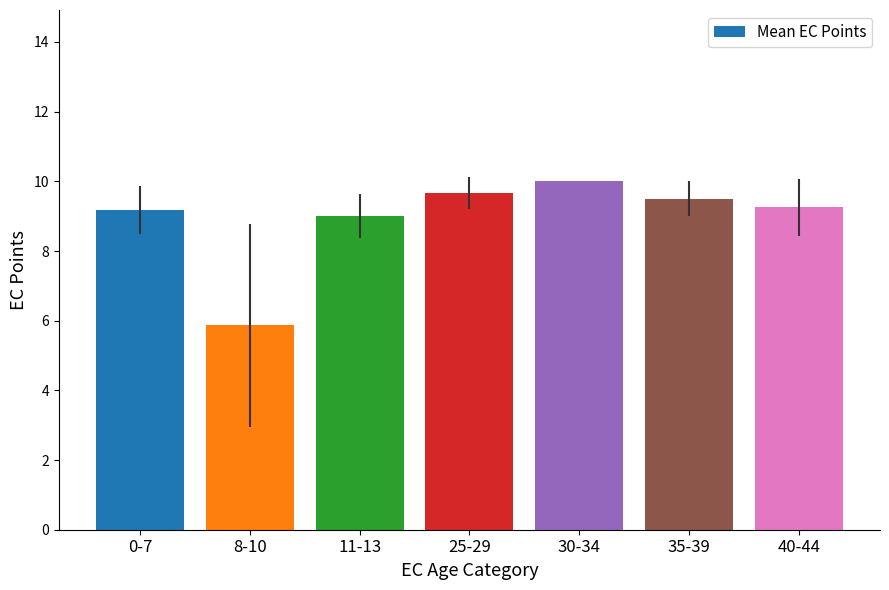

What position from the left is 25-29?

4